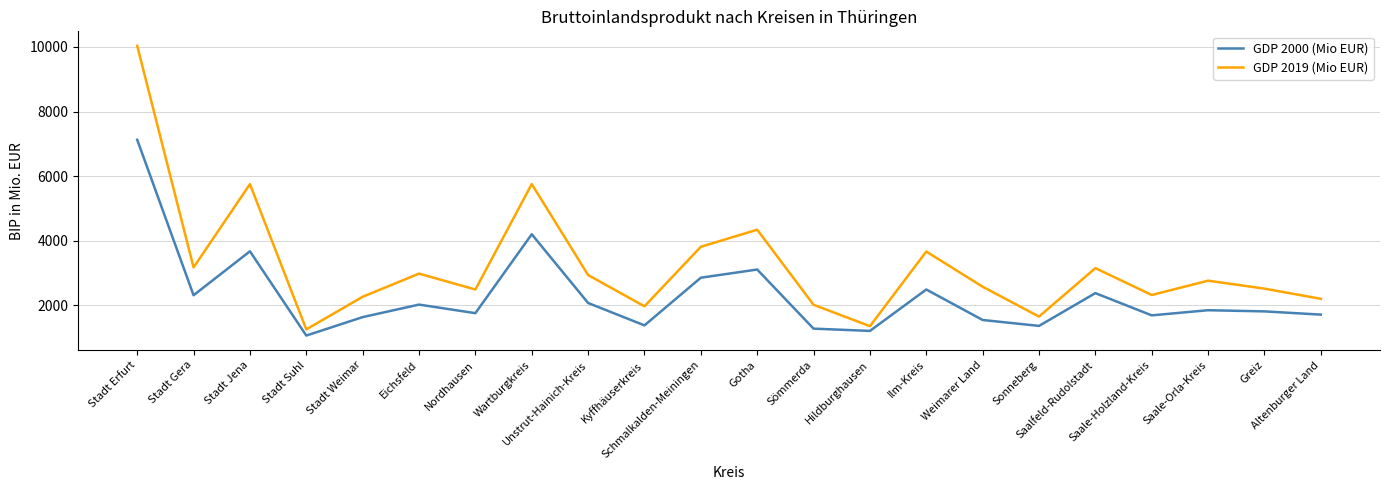

Which series has the largest total across all categories?

GDP 2019 (Mio EUR)